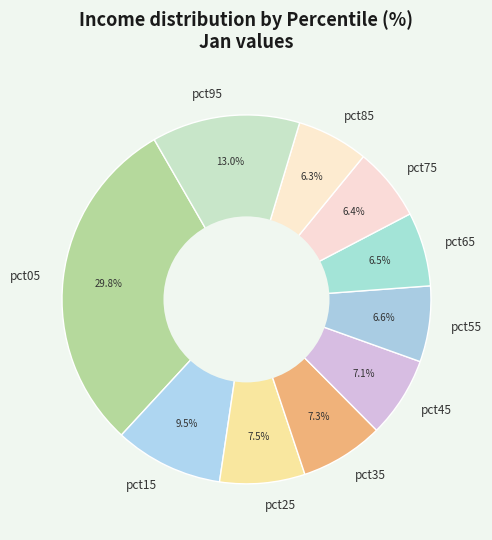

Which slice is the largest?

pct05